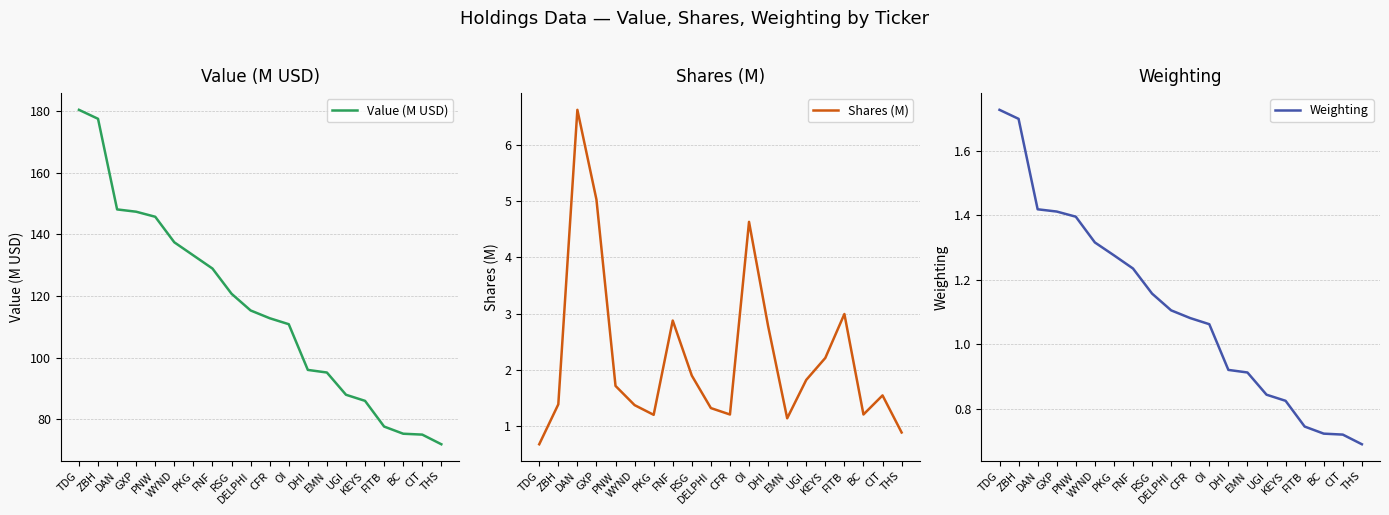

True or false: Shares (M) and Value (M USD) cross at least once.

False